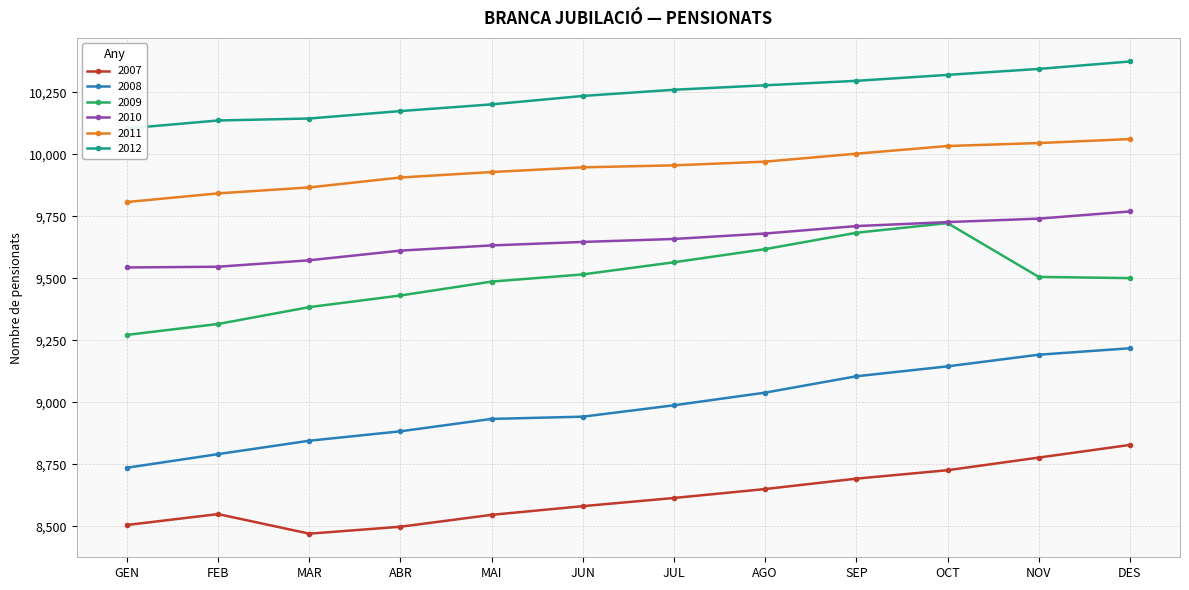

True or false: 2010 and 2011 intersect in this chart.

False